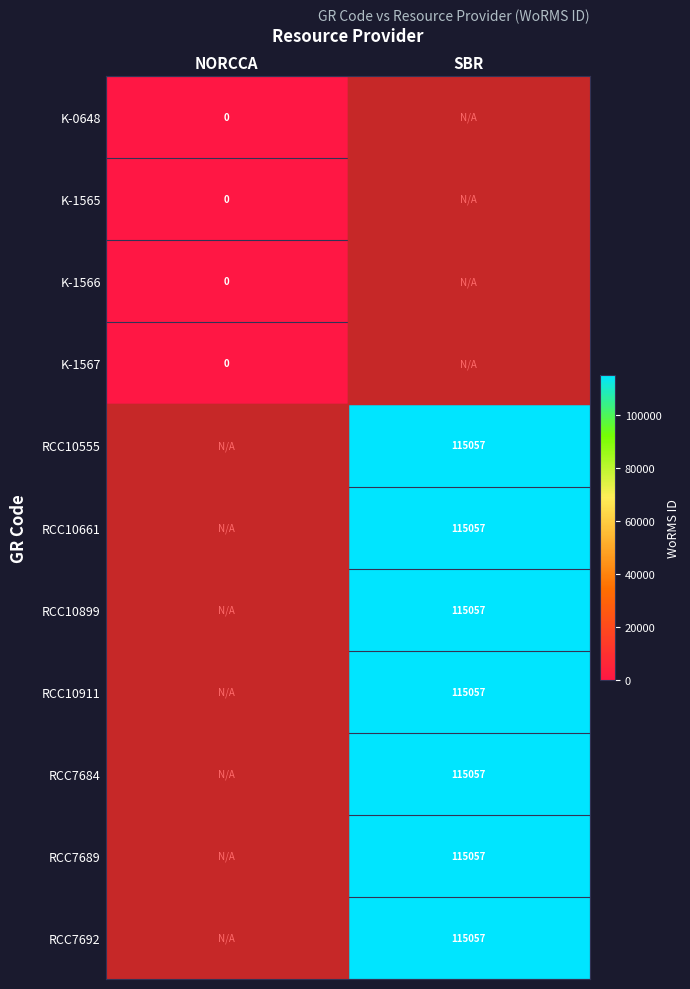

Is the value of RCC7684 at SBR greater than the value of K-1566 at NORCCA?

Yes